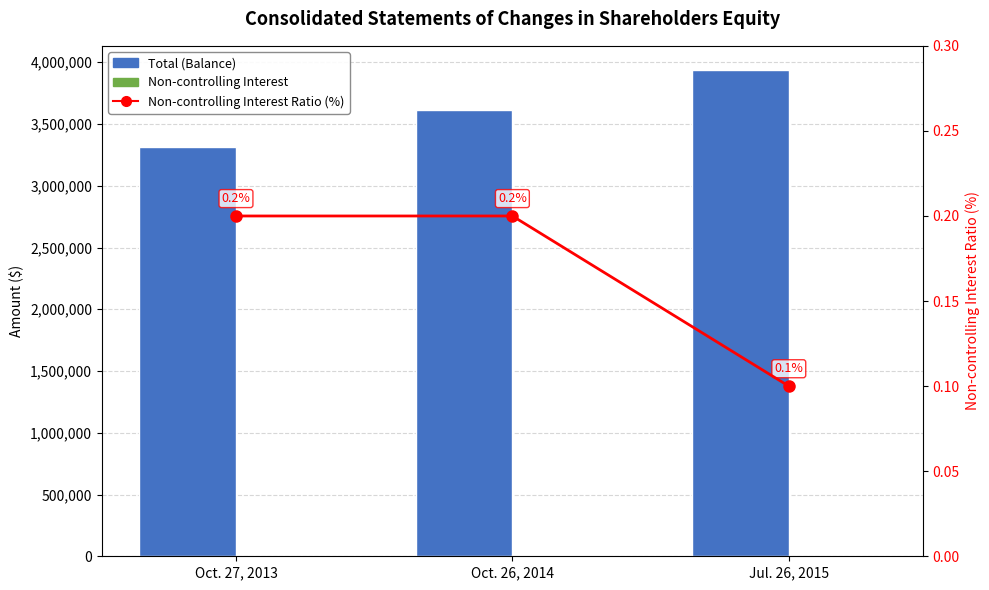

Reading left to right, extract all data points from this chart.

Total (Balance): Oct. 27, 2013=3316579.0	Oct. 26, 2014=3612056.0	Jul. 26, 2015=3936012.0
Non-controlling Interest: Oct. 27, 2013=5539.0	Oct. 26, 2014=6378.0	Jul. 26, 2015=3226.0
Non-controlling Interest Ratio (%): Oct. 27, 2013=0.2	Oct. 26, 2014=0.2	Jul. 26, 2015=0.1